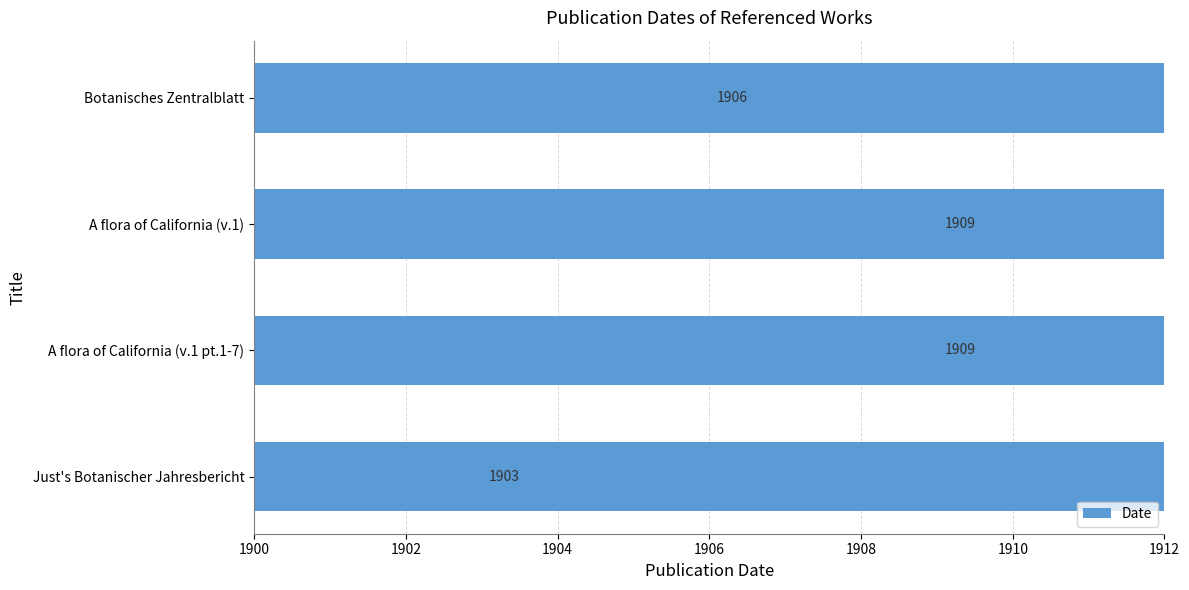

How many data points does each series have?

4